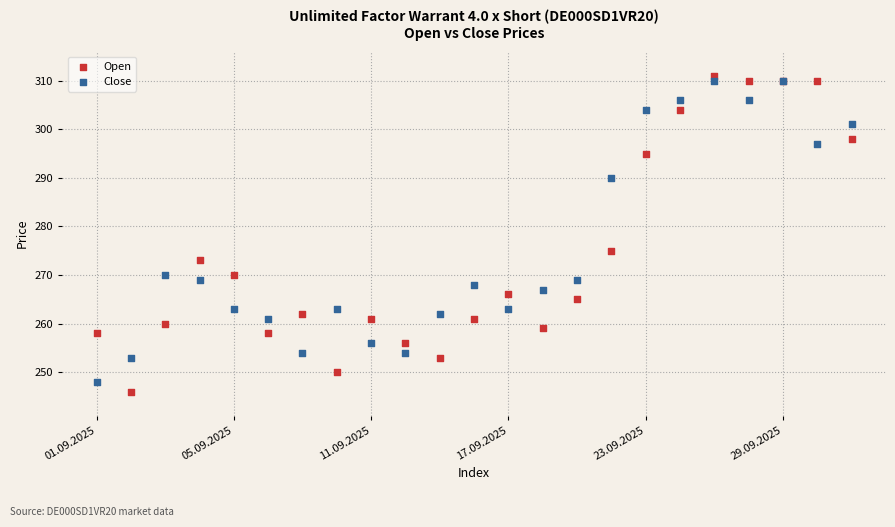

Which series has the largest Y range (max minus min)?

Open